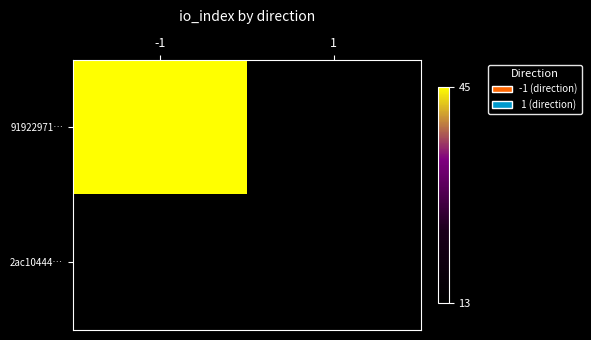

Is it true that 2ac10444… equals 13.0 at 1?

True